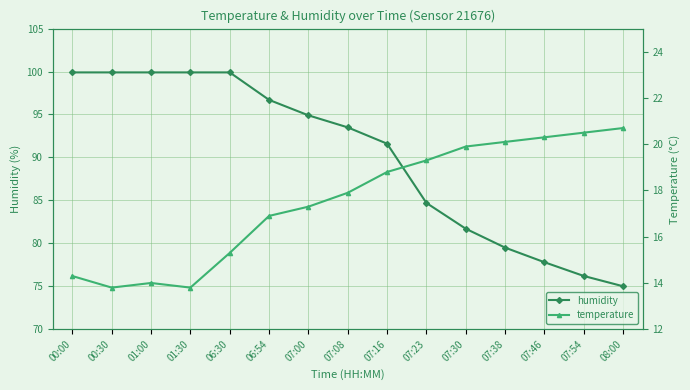

What is the total value across all series at 07:38?

99.6